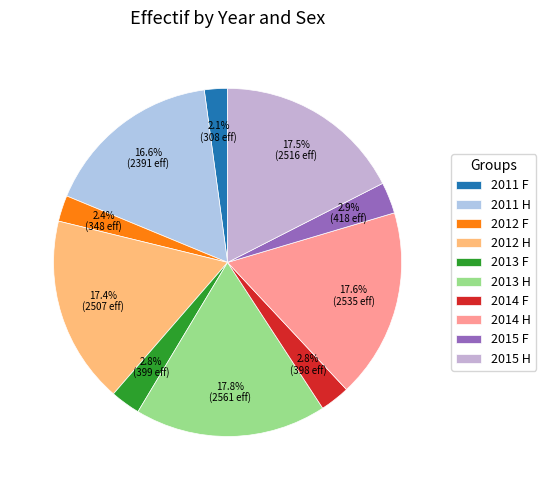

What is the smallest slice in the pie chart?

2011 F